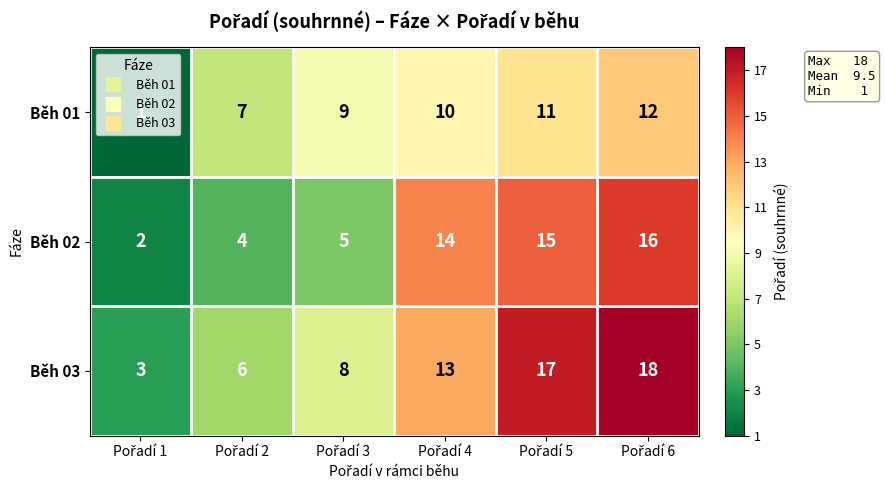

What is the maximum value shown in the chart?

18